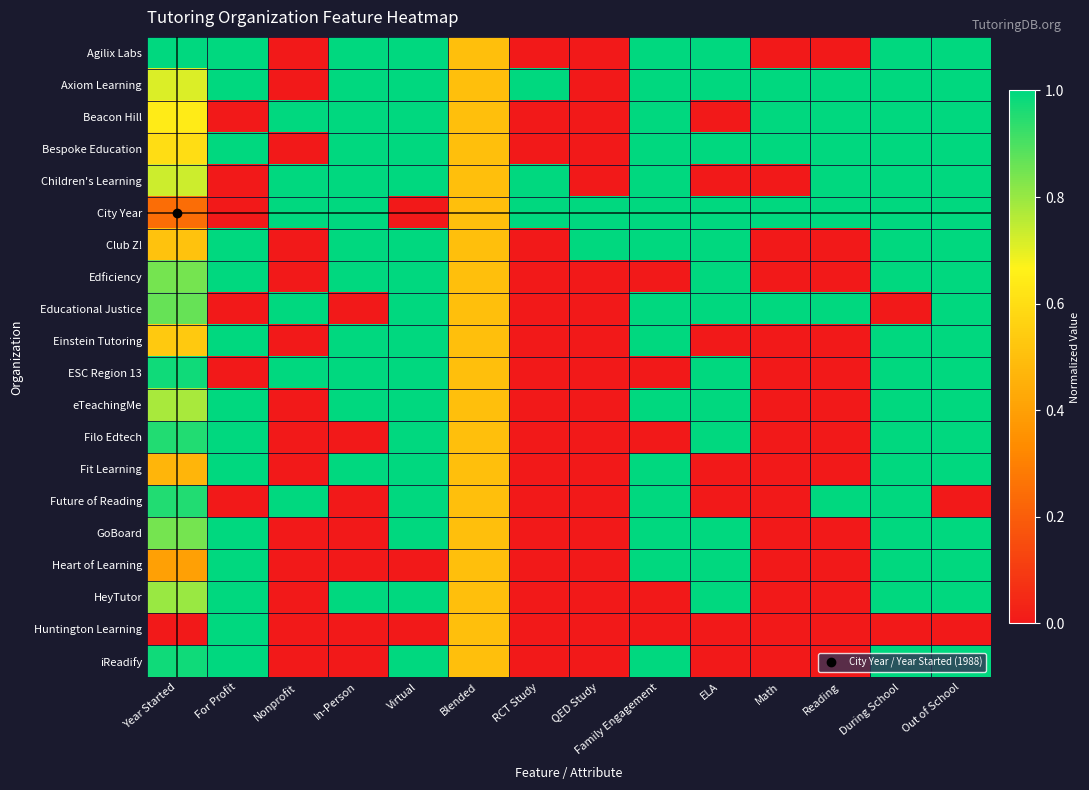

Which series has the largest range (max minus min)?

Agilix Labs